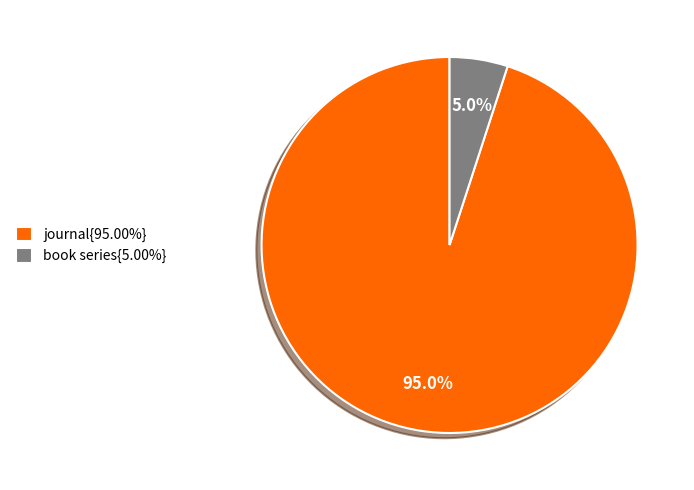

To the nearest percent, what is the average slice percentage?

50%